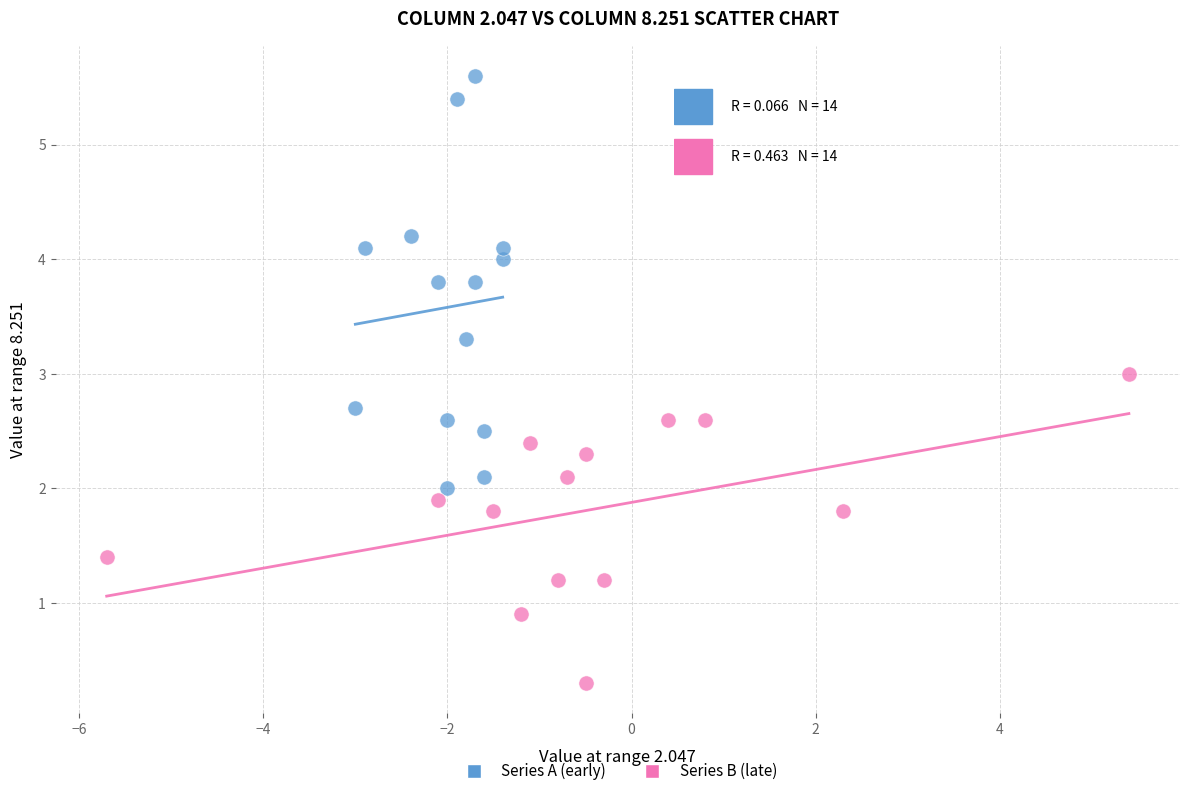

Which series has the largest Y range (max minus min)?

Series A (early)